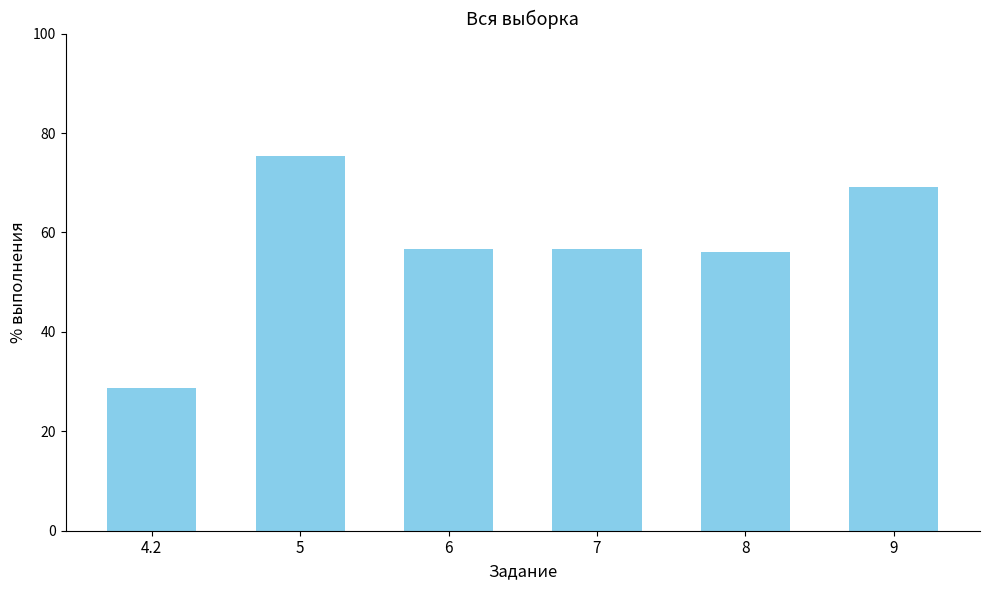

What is the label of the 4th bar from the left?

7